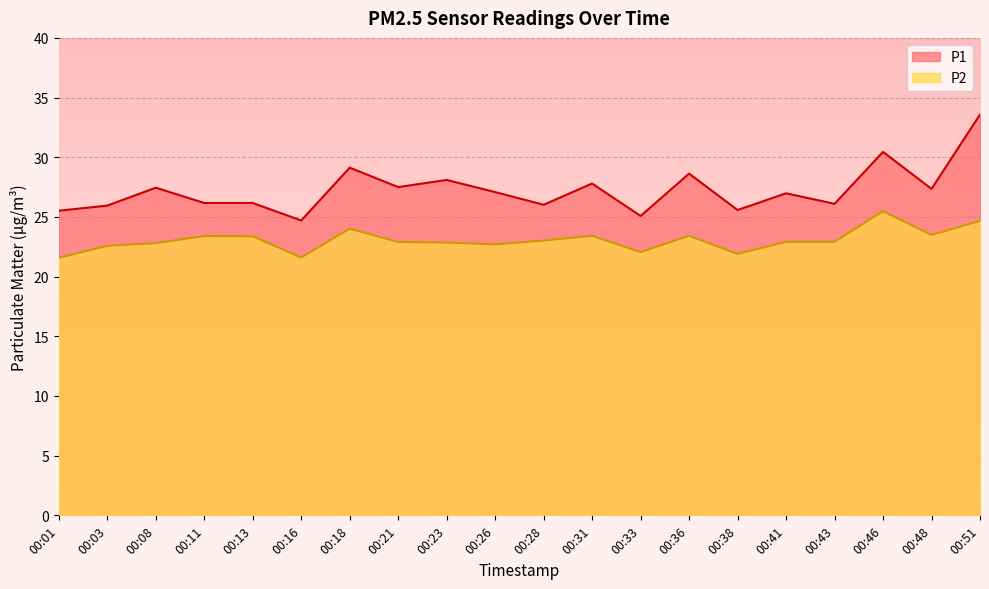

What is the maximum value for P2?

25.5